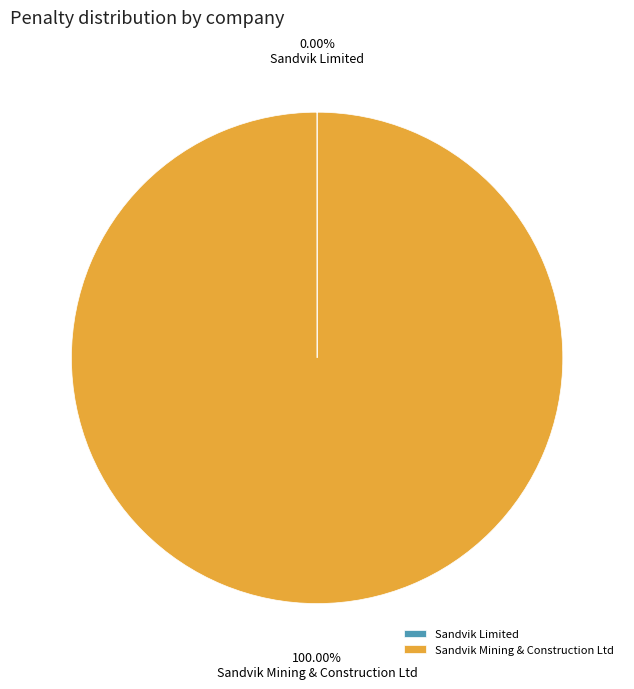

Is Sandvik Mining & Construction Ltd the majority of the pie?

Yes